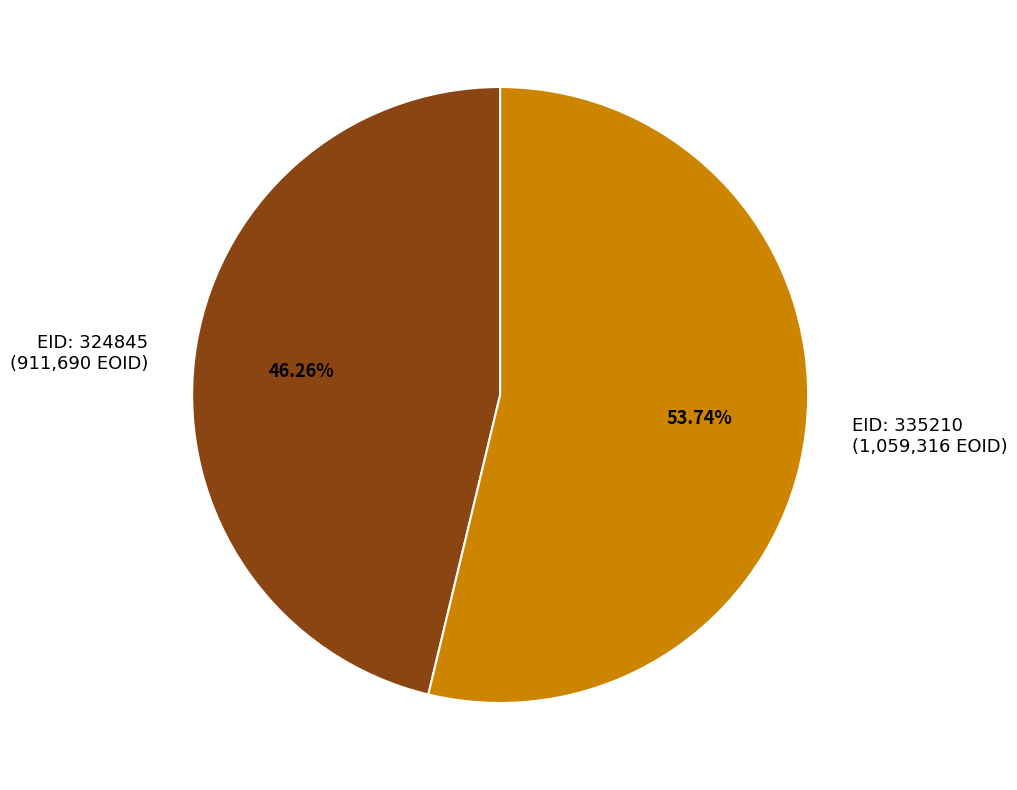

To the nearest percent, what is the average slice percentage?

50%